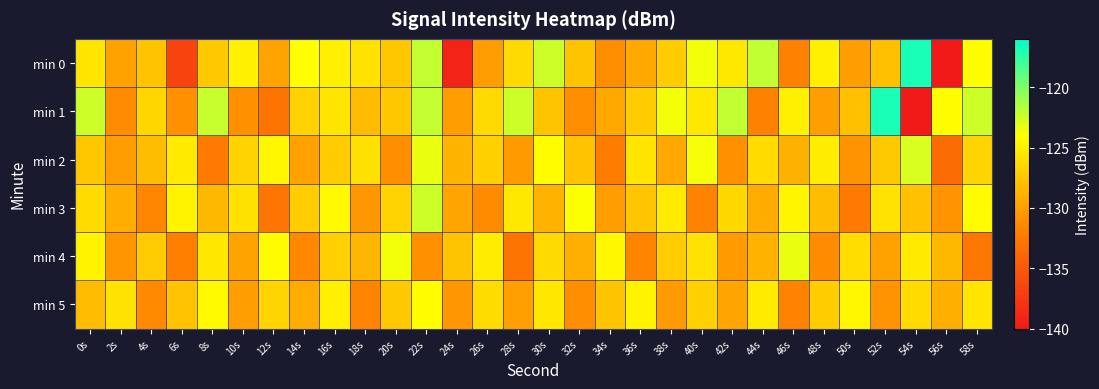

Which series changed the most between 22s and 36s?

min 0